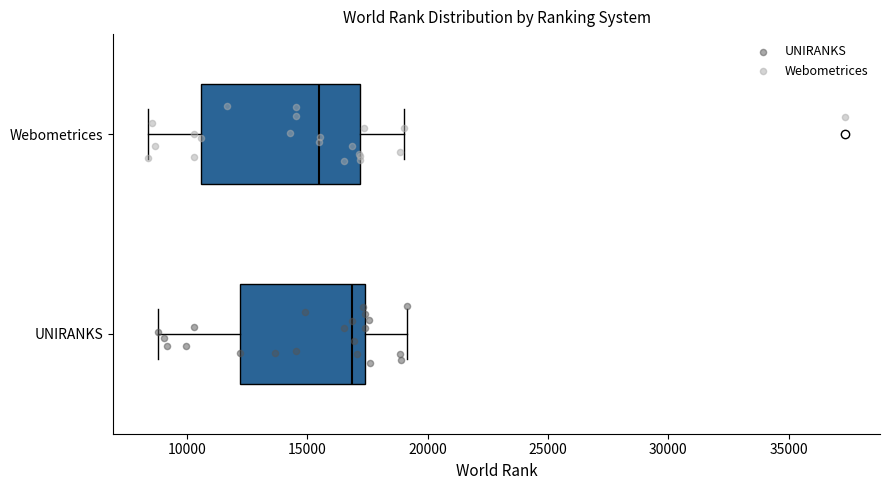

Comparing the boxes themselves (not the whiskers), which one is the widest?

Webometrices